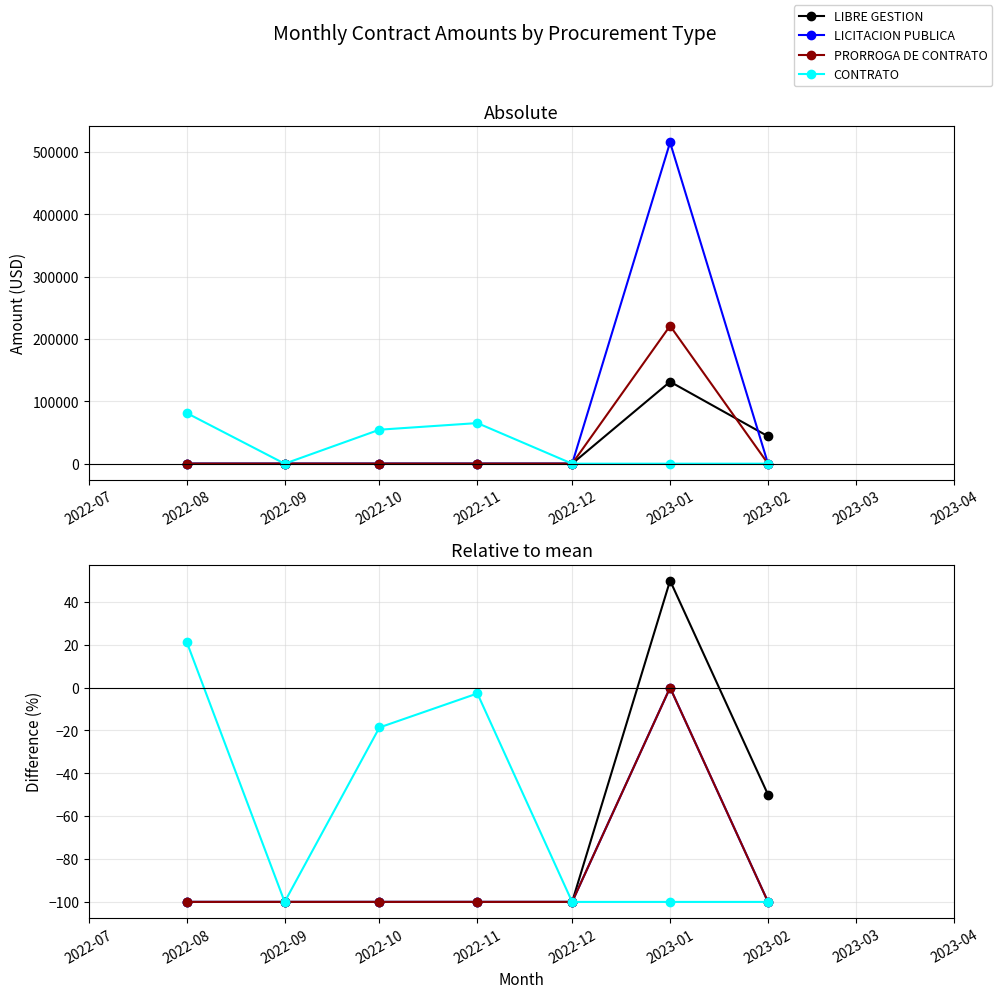

True or false: PRORROGA DE CONTRATO and LICITACION PUBLICA intersect in this chart.

False